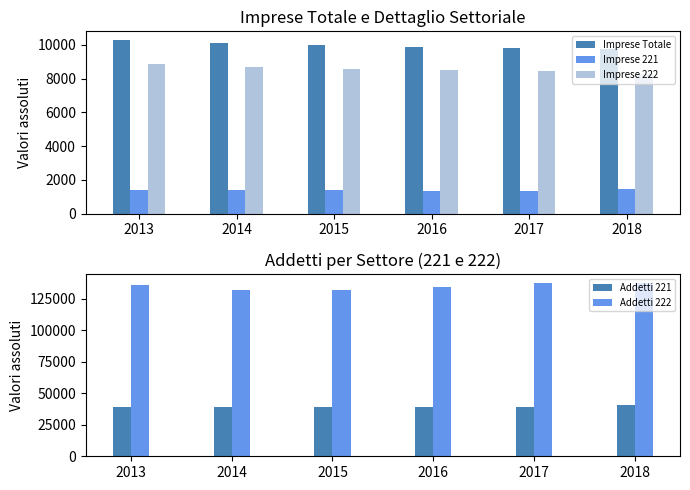

At which label does Imprese 222 first exceed 8596?

2013